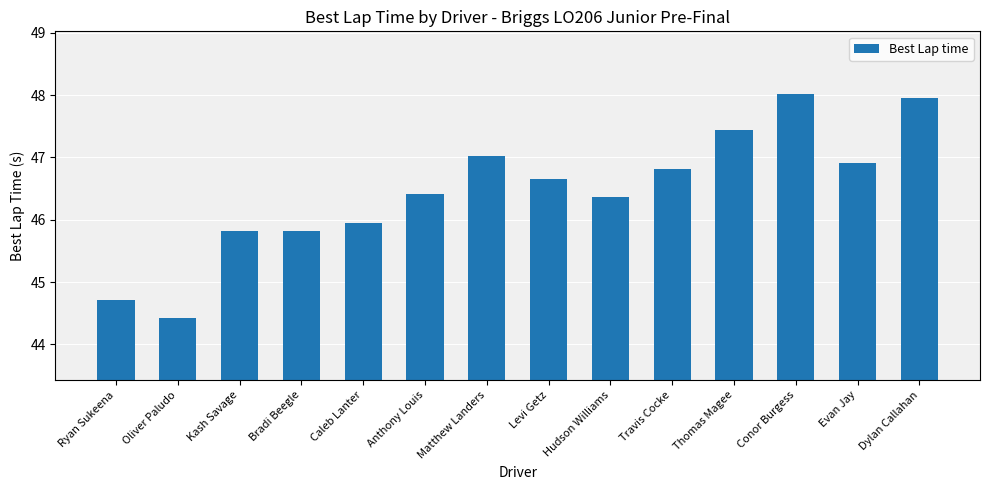

What is the value of the 7th bar from the left?

47.0